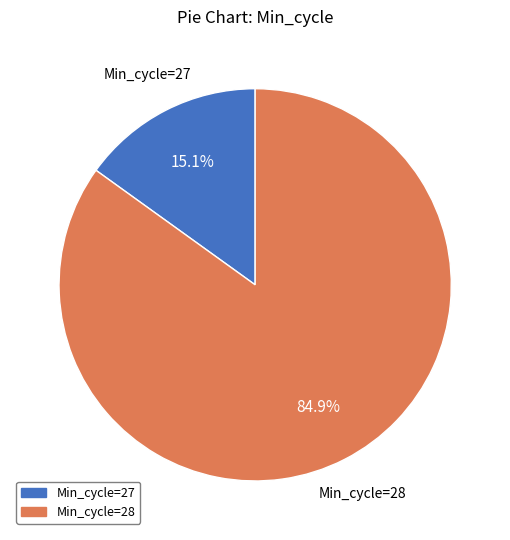

Rank the categories by value from highest to lowest.

Min_cycle=28, Min_cycle=27